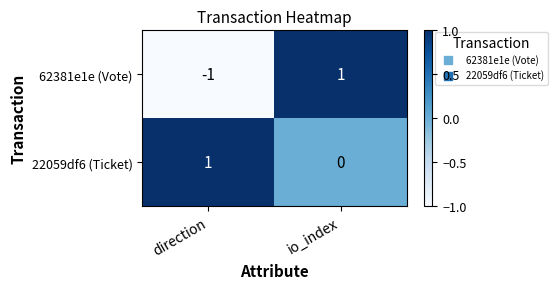

Reading right to left, list all the values displayed in this chart.

62381e1e (Vote): io_index=1	direction=-1
22059df6 (Ticket): io_index=0	direction=1